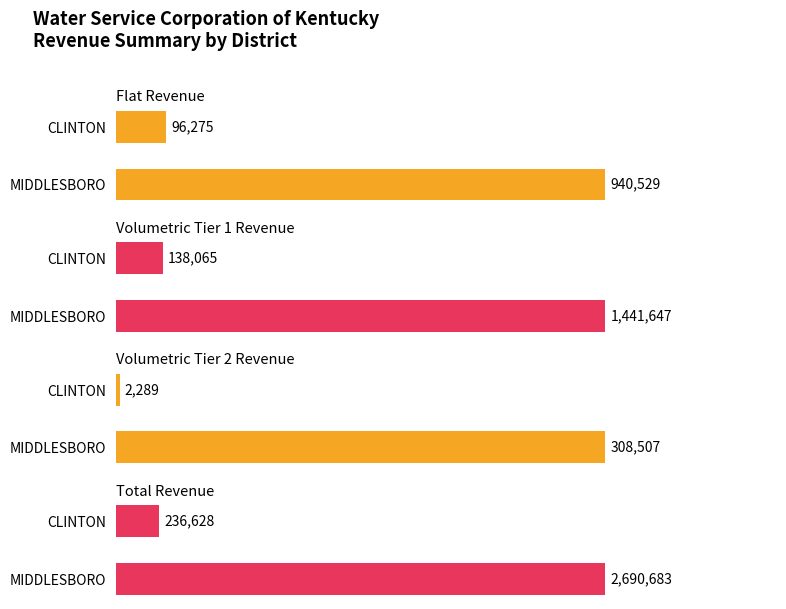

How many groups of bars are there?

2